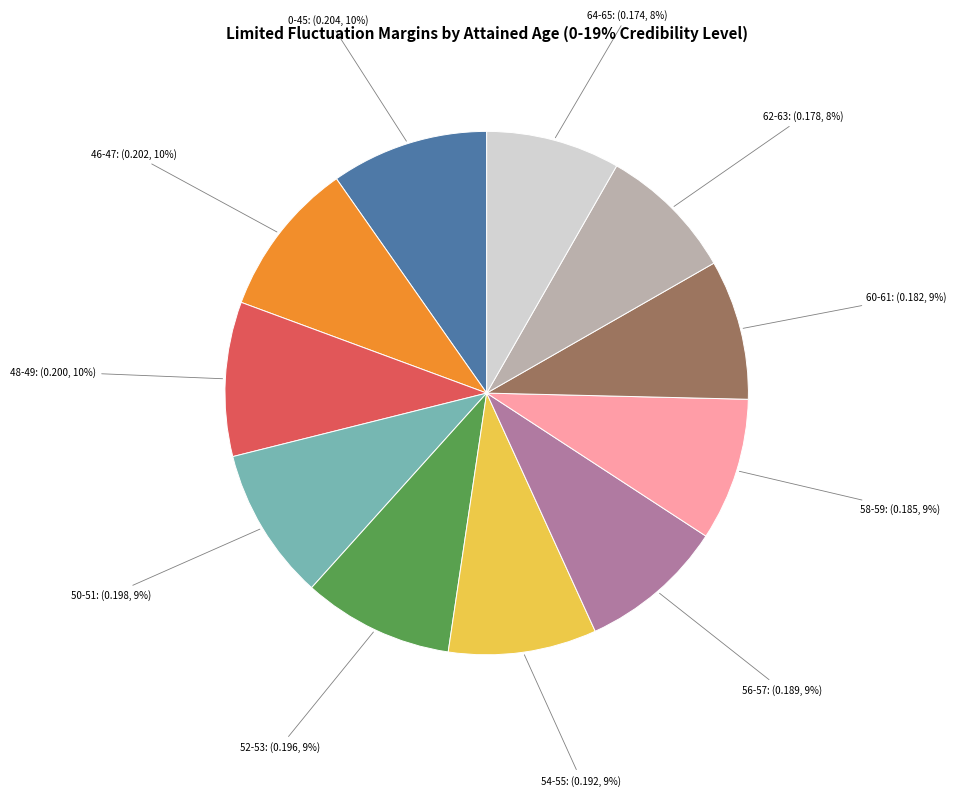

Is the sum of 50-51: (0.198, 9%) and 60-61: (0.182, 9%) greater than half?

No